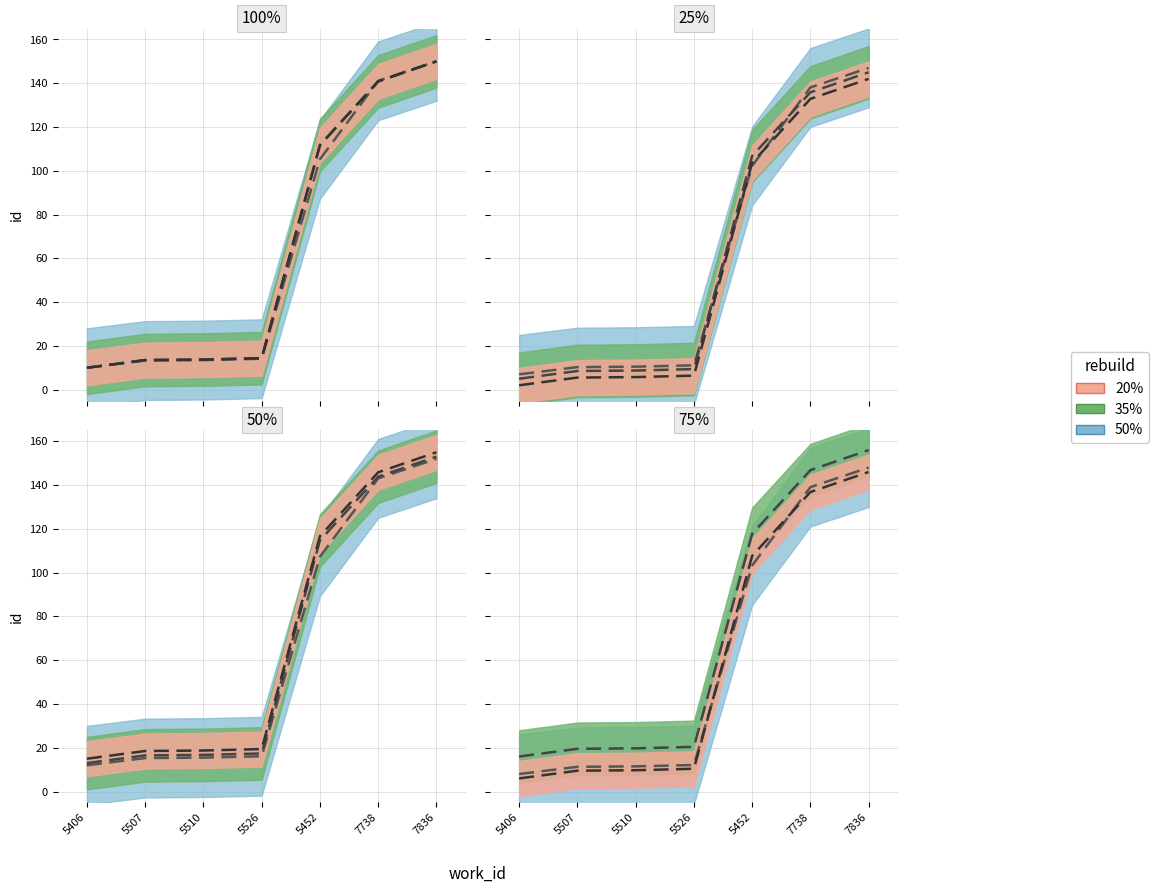

What is the label of the 4th point from the left?

5526